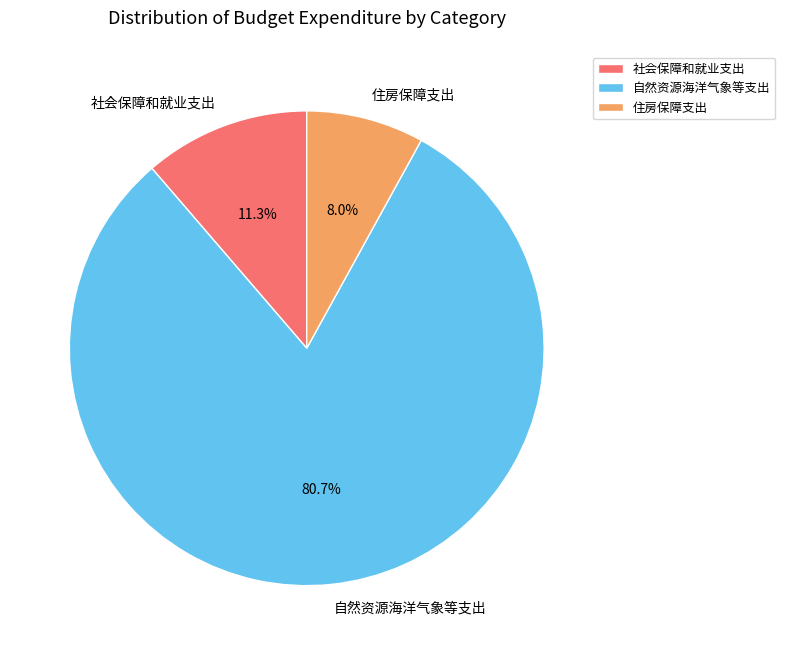

True or false: 住房保障支出 accounts for 18% of the total.

False